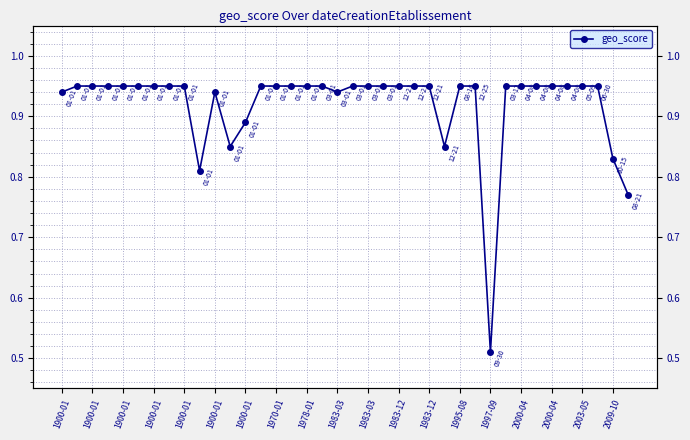

How many values are between 0 and 1?

38